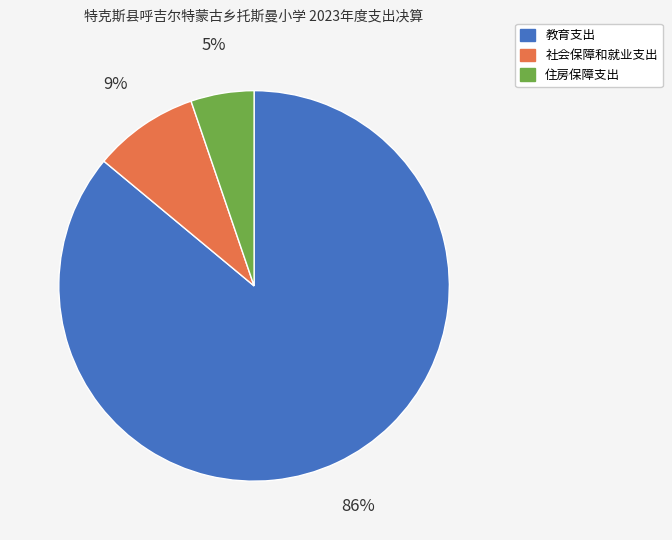

Is the sum of 社会保障和就业支出 and 教育支出 greater than half?

Yes